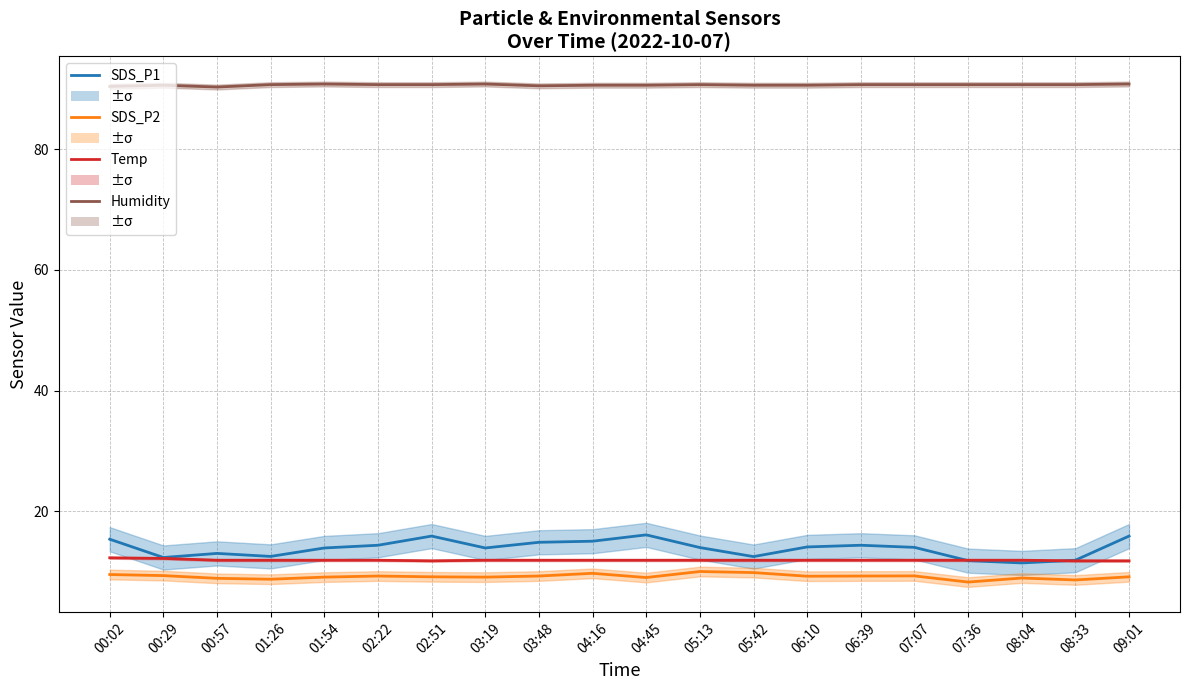

Where does the SDS_P1 series first go above 14?

00:02